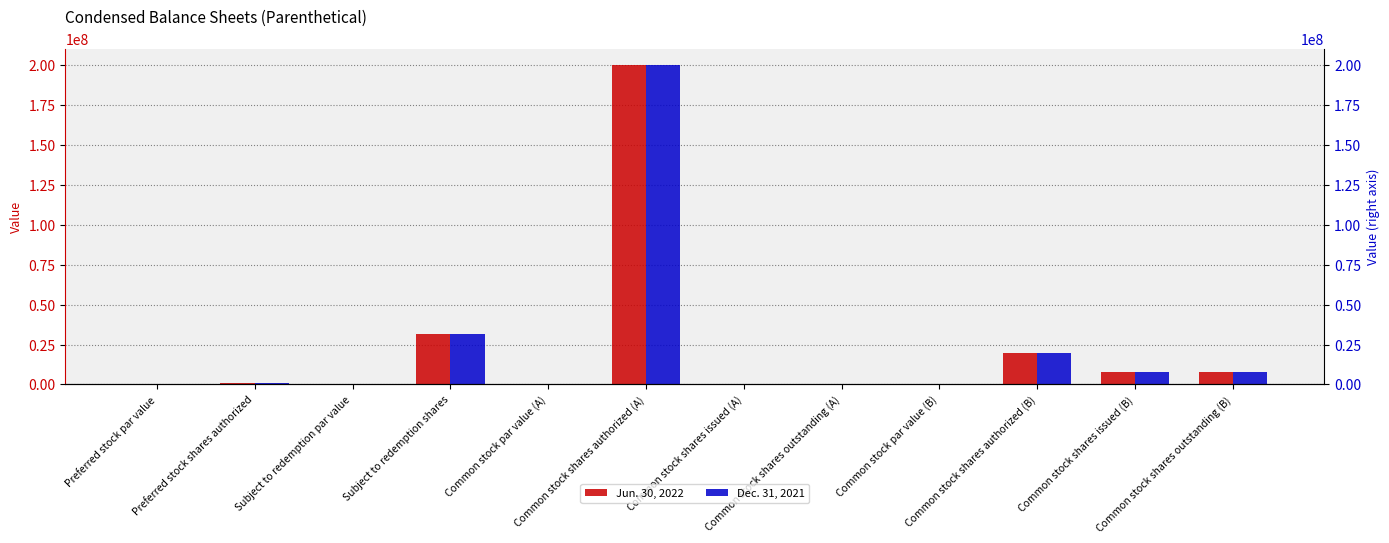

What is the sum of the Jun. 30, 2022 values at Common stock shares authorized (A) and Preferred stock shares authorized?

201000000.0